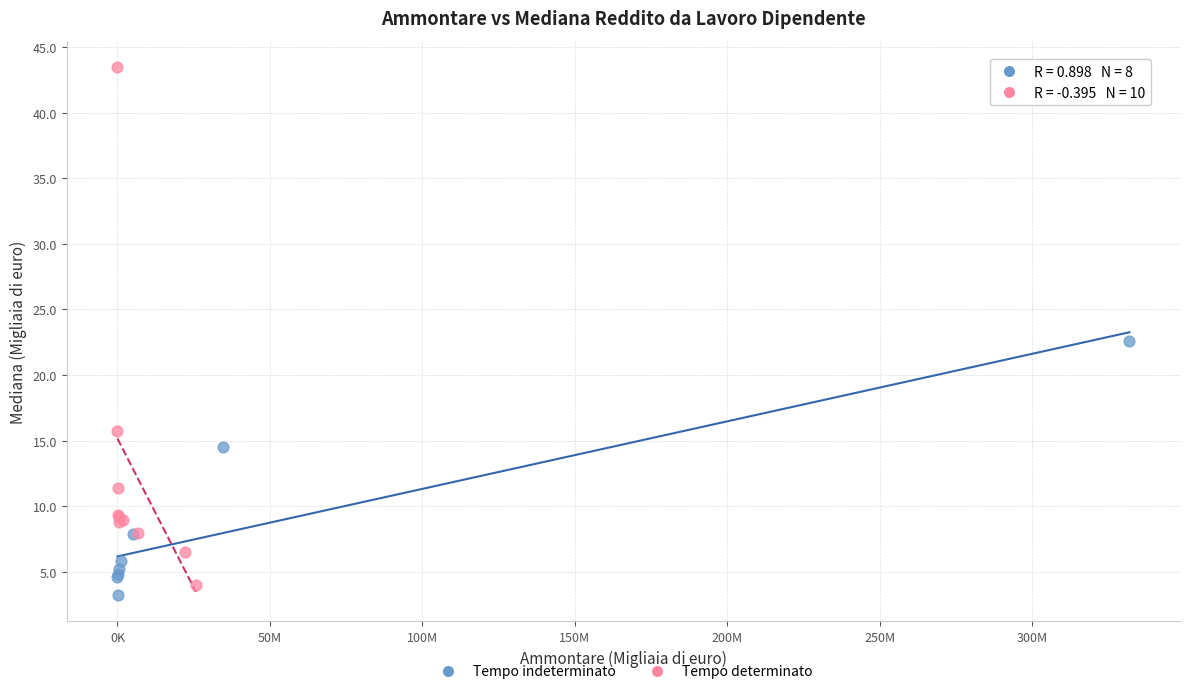

Which series has the widest spread of Y values?

Tempo determinato